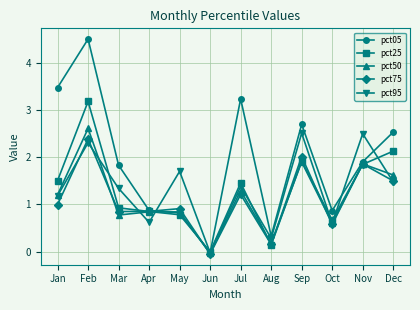

True or false: pct25 has more than 2 points higher than both neighbors.

True